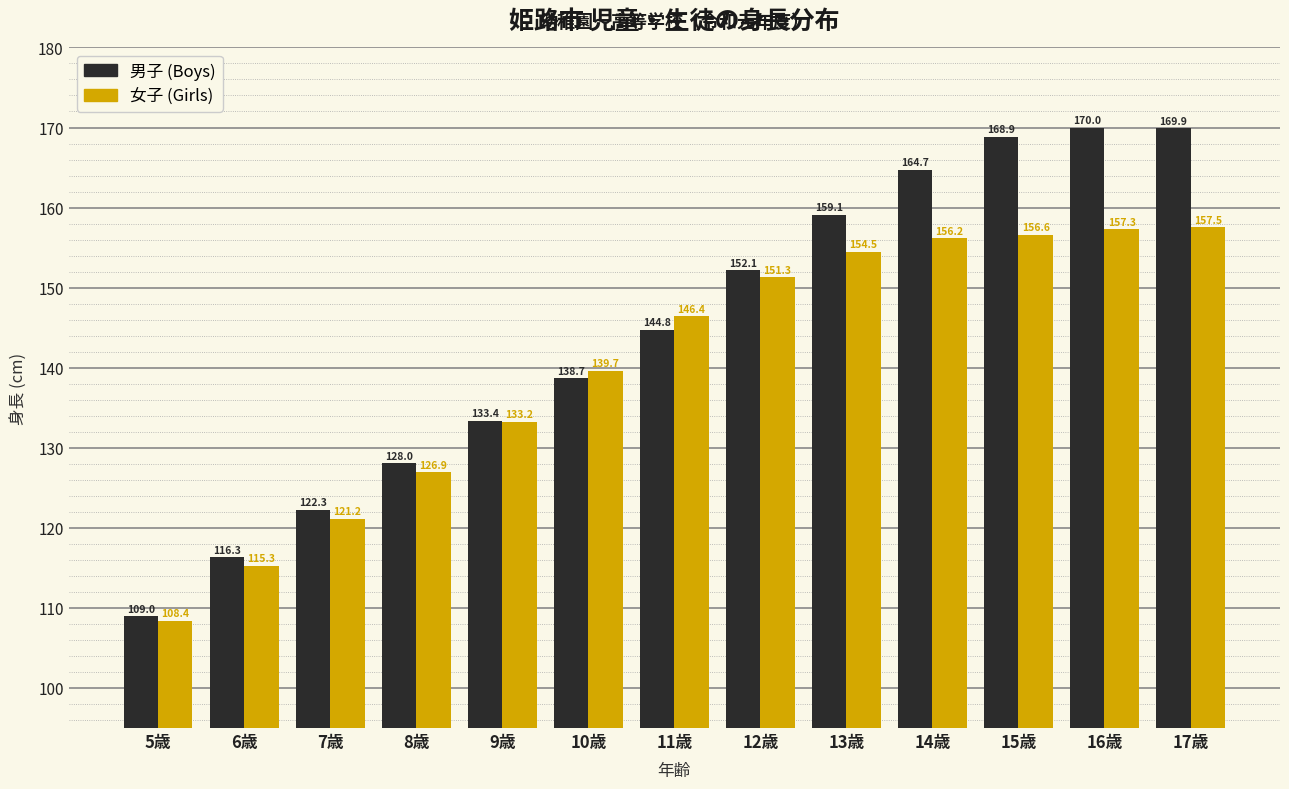

What is the difference between the highest and lowest values at 17歳?

12.4